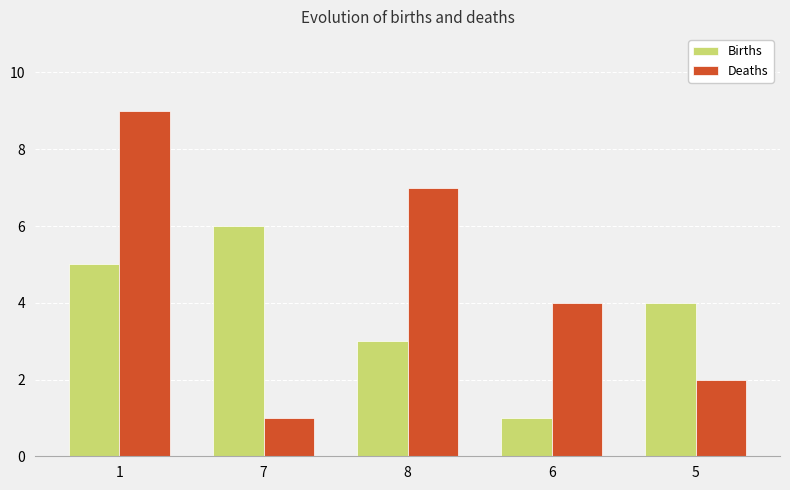

How many groups of bars are there?

5